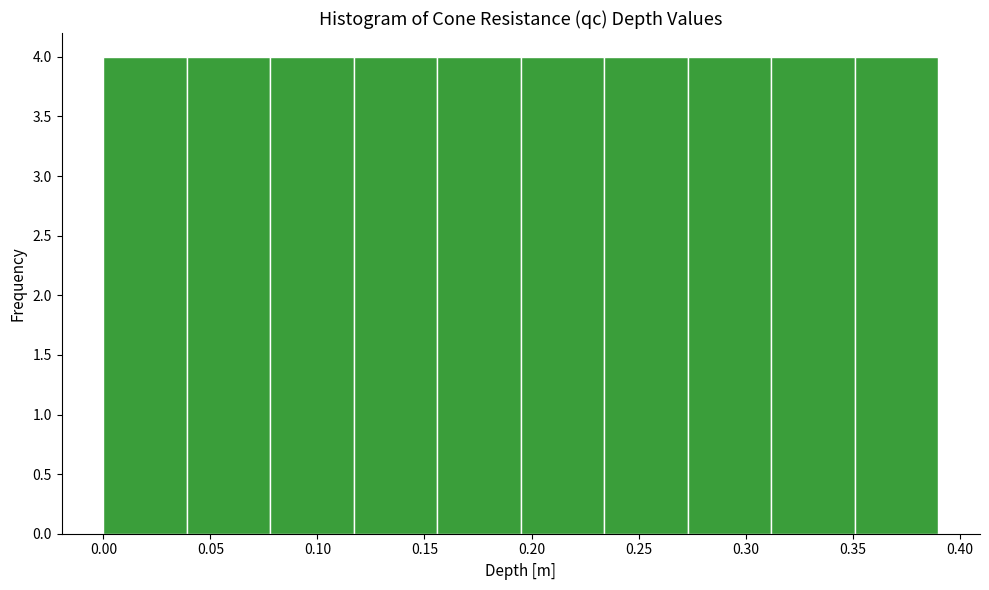

How tall is the bar that spans 0.080 to 0.115 on the x-axis? Neither the bar edges nor the heights are printed on the chart, so give them approximately, as read against the axes.

4